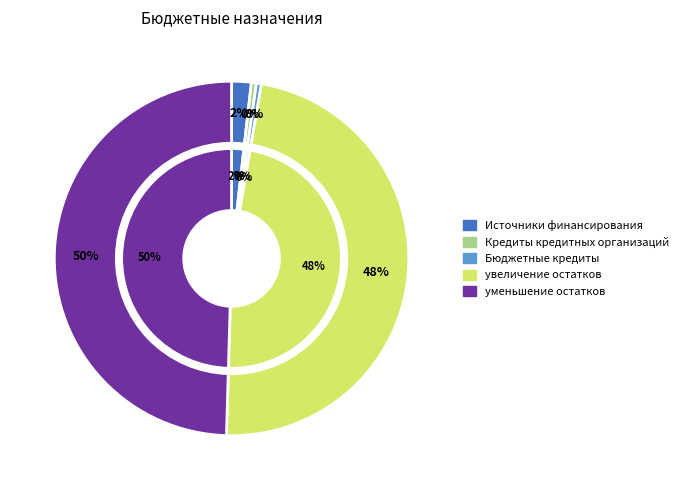

Which category has the biggest portion of the pie?

уменьшение остатков средств